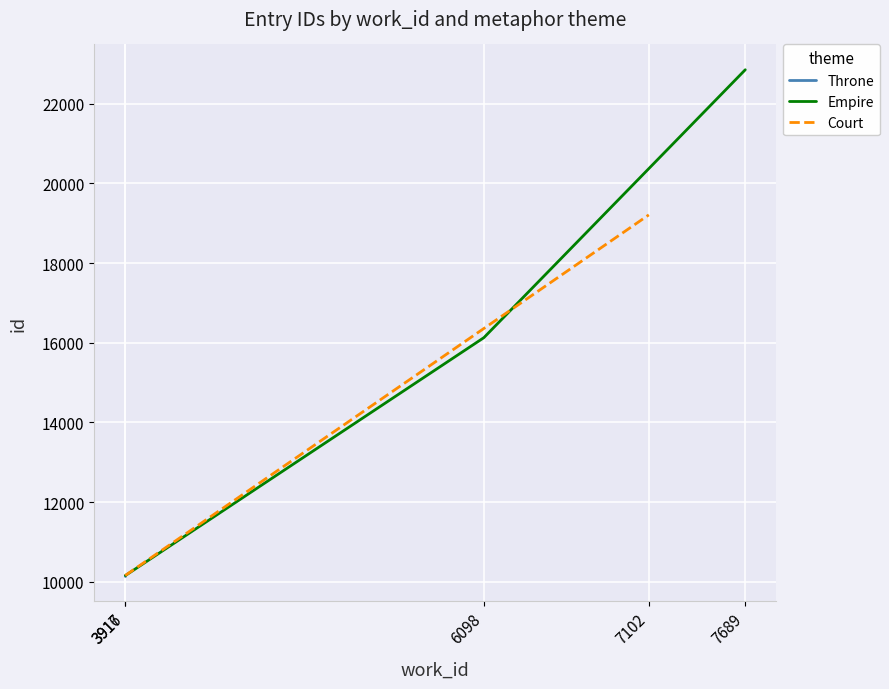

The chart shows a value of 10175 at 3921. True or false?

True